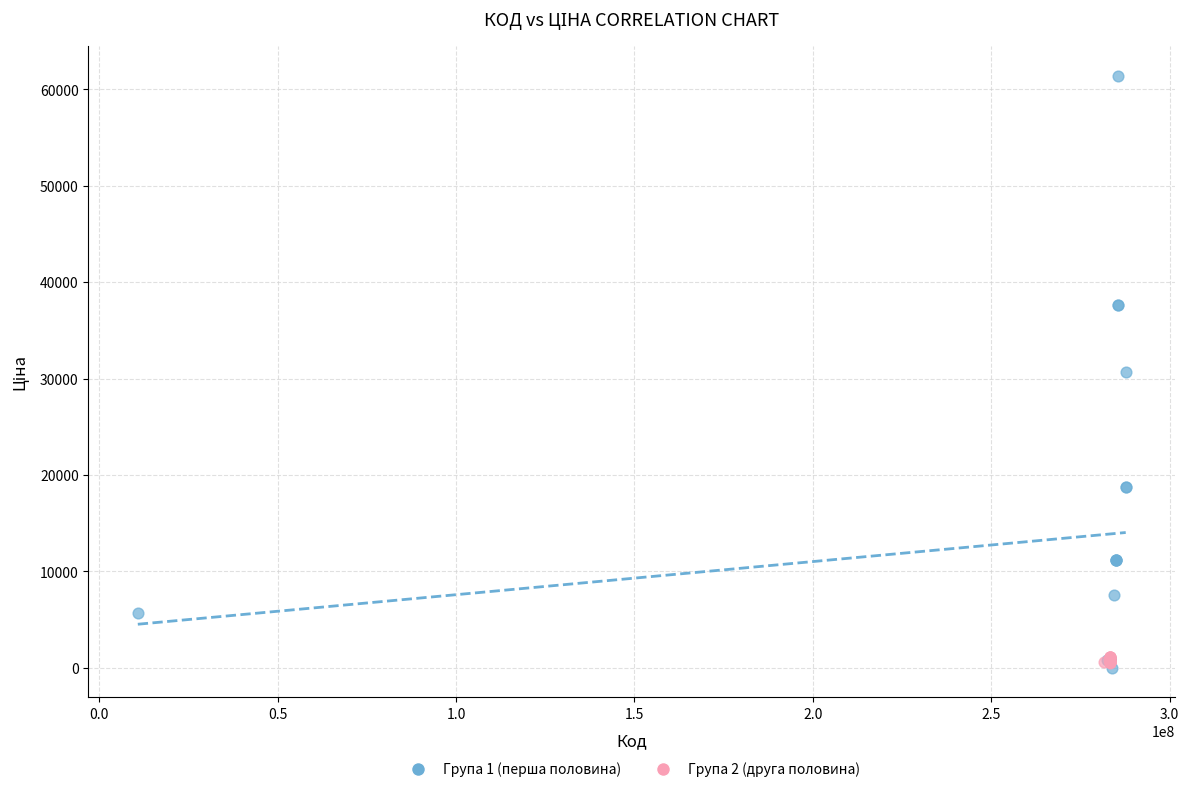

Which series reaches the maximum Y coordinate?

Група 1 (перша половина)